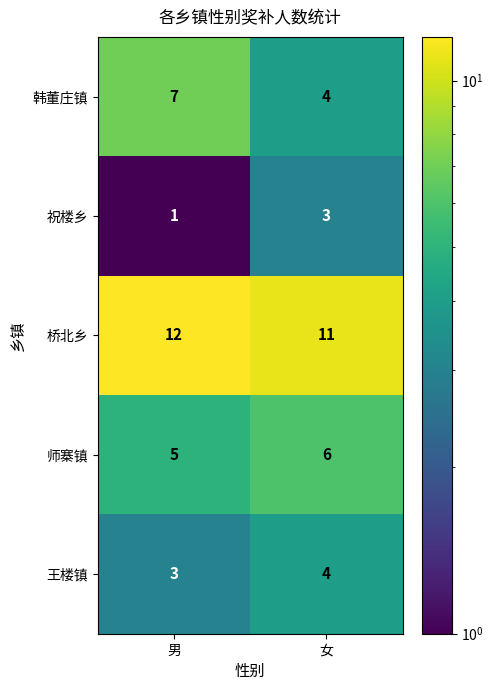

The 师寨镇 series shows 3 at 男. True or false?

False